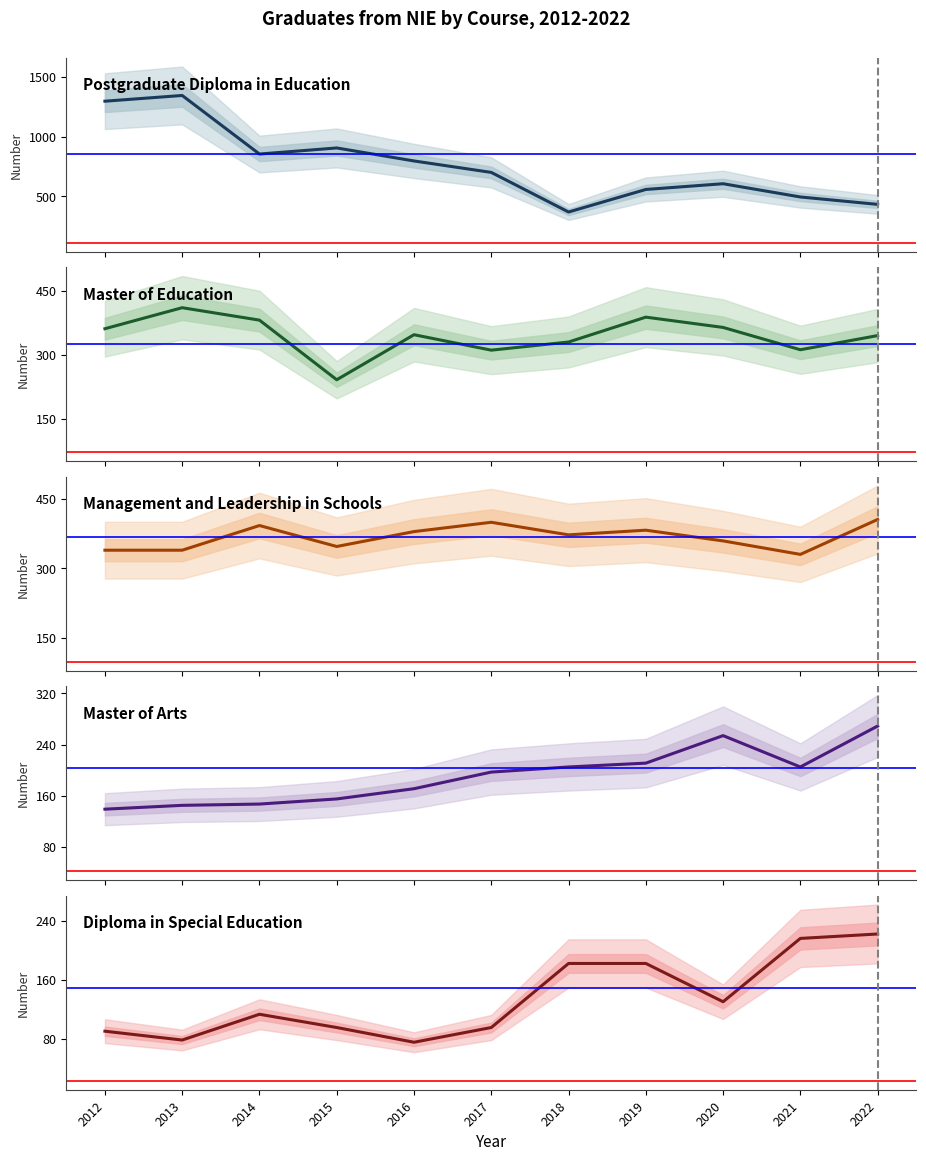

What is the average value of the Master of Education series?

345